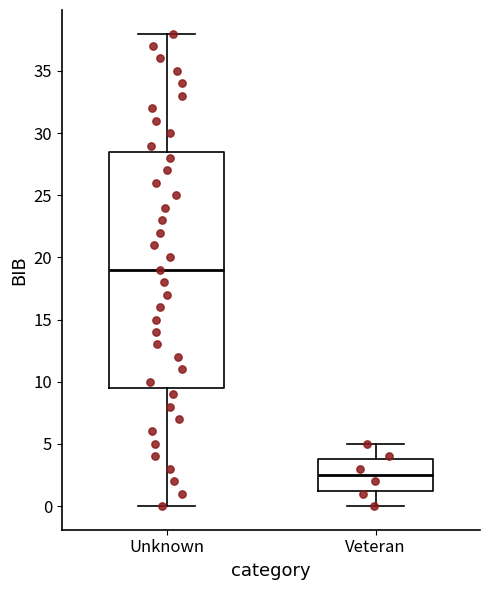

Which box is the tallest, from its lower edge to its upper edge?

Unknown